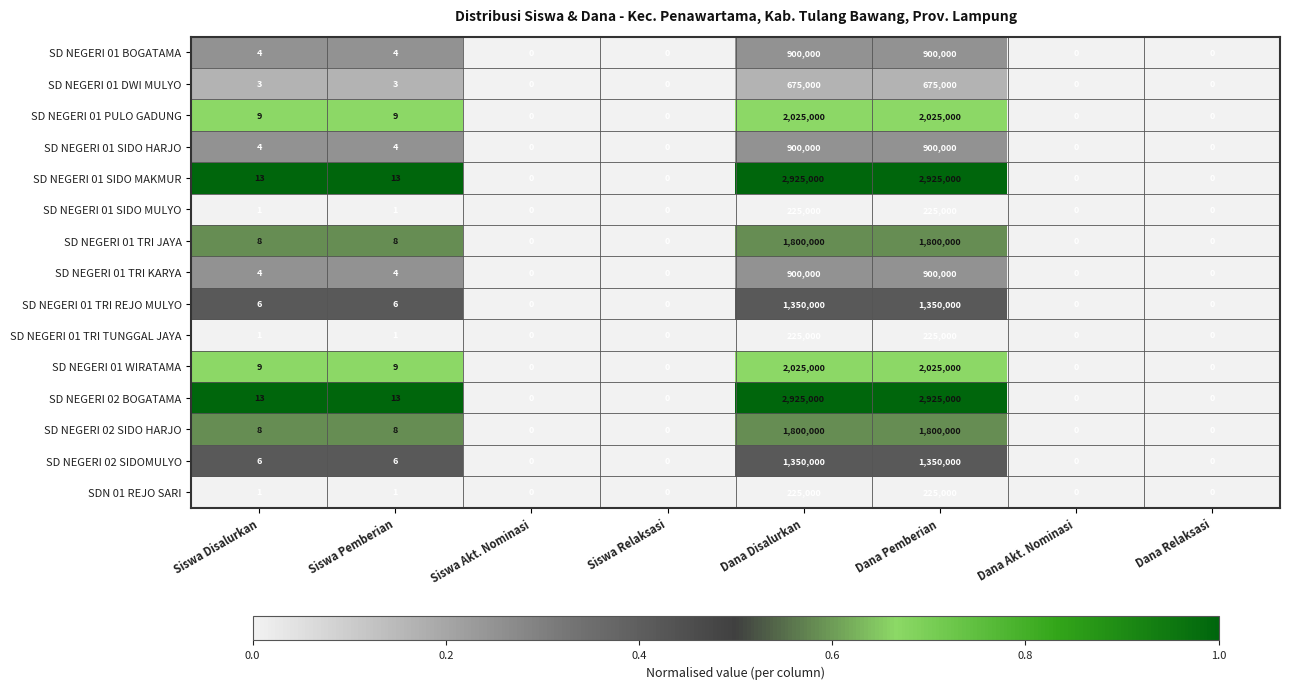

What is the total value across all series at Dana Disalurkan?

20250000